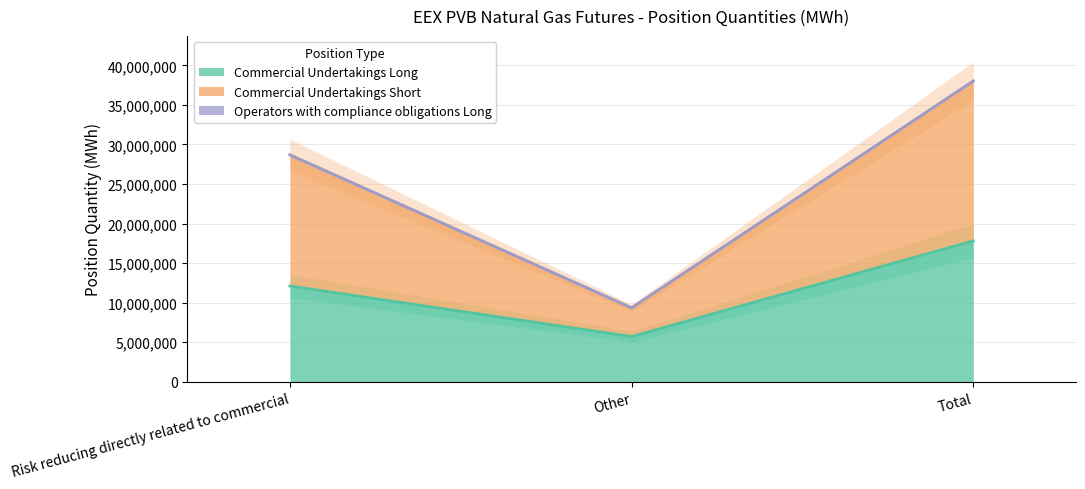

Read the Commercial Undertakings Long value at Other.

5712620